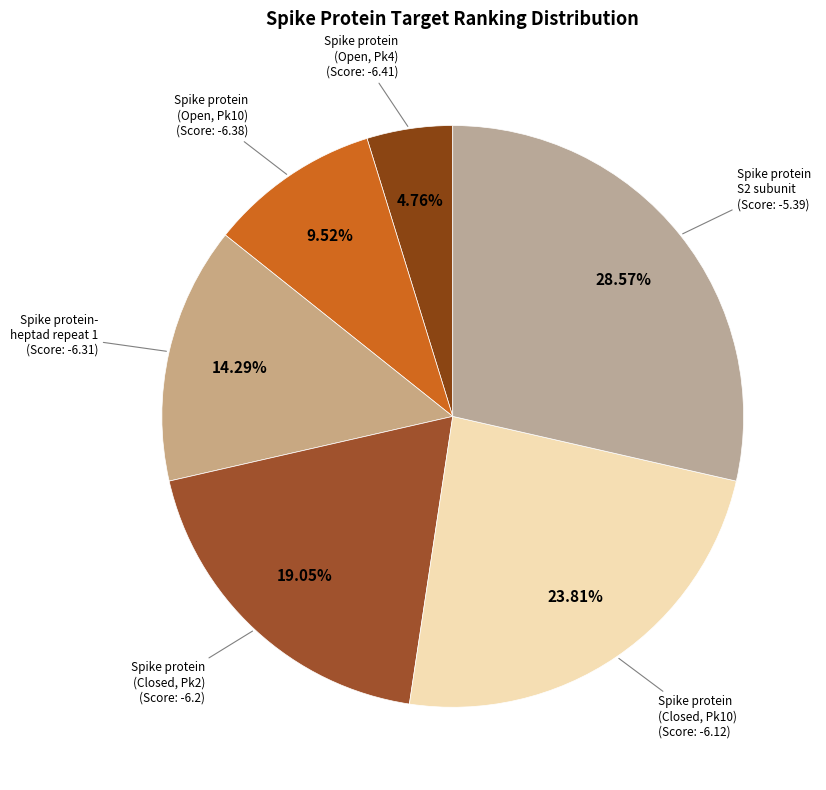

What is the smallest slice in the pie chart?

Spike protein (Open, Pocket4)